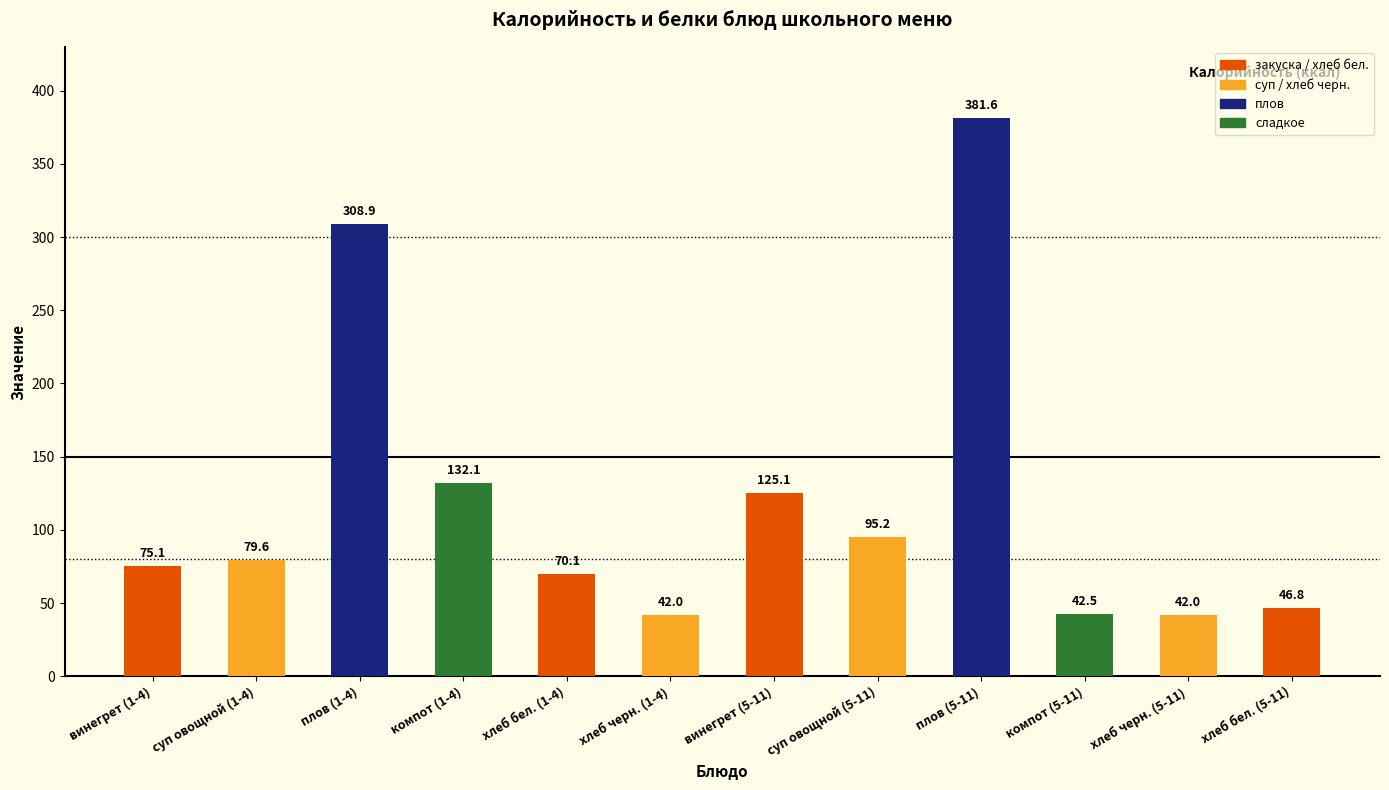

Approximately how many times larger is the value at компот (1-4) compared to хлеб черн. (5-11)?

3.1